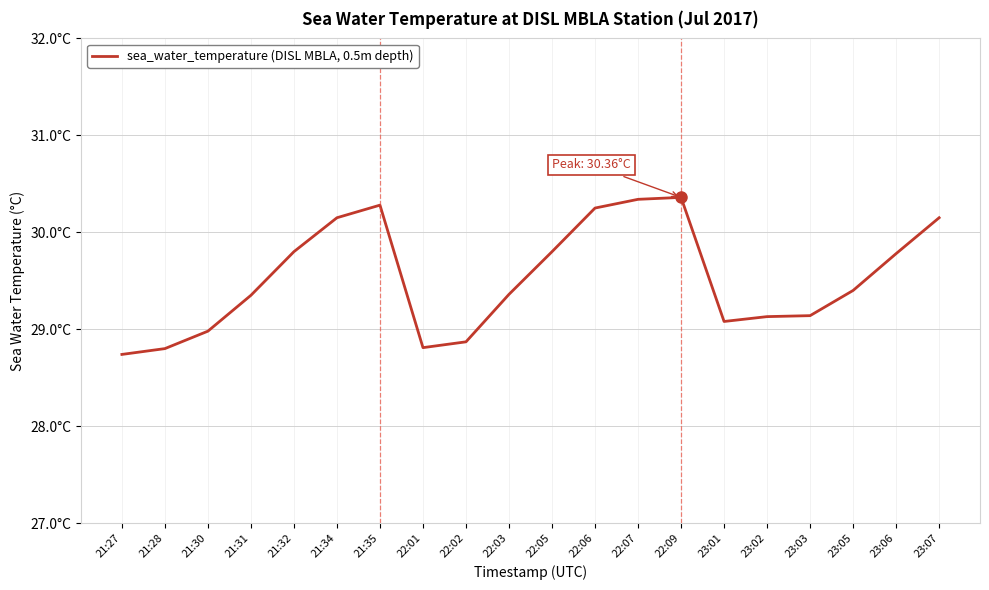

What is the approximate value at 22:03?

29.4